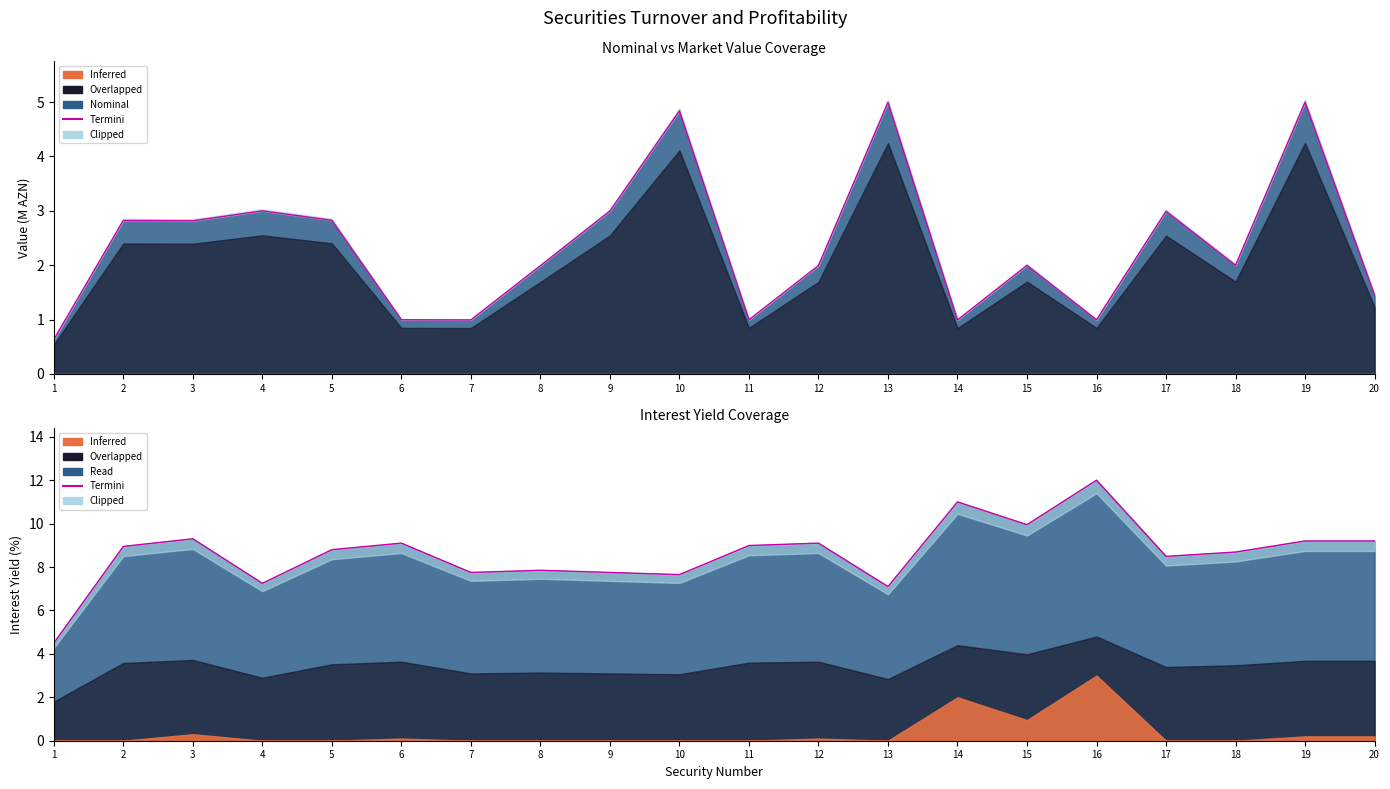

What is the ratio of the value at 17 to the value at 15?

0.9